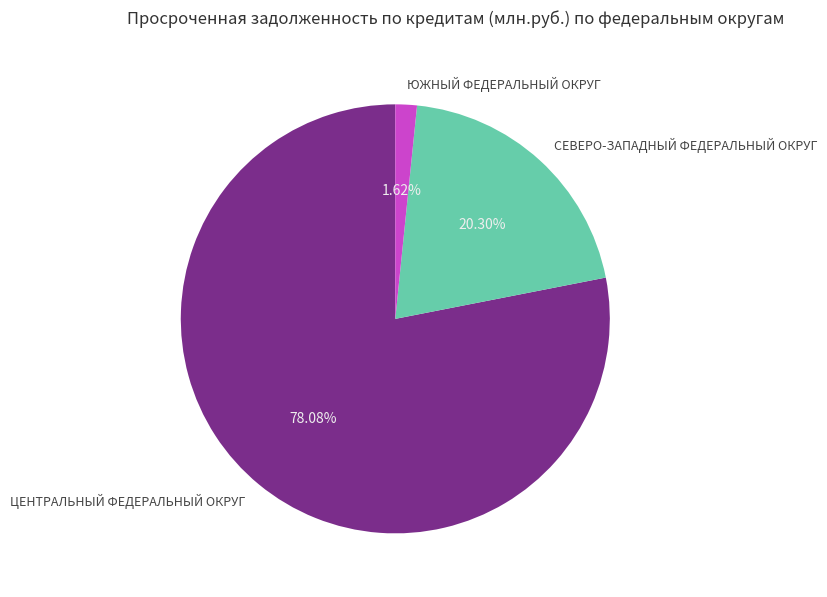

Is there any slice that represents more than half of the pie?

Yes